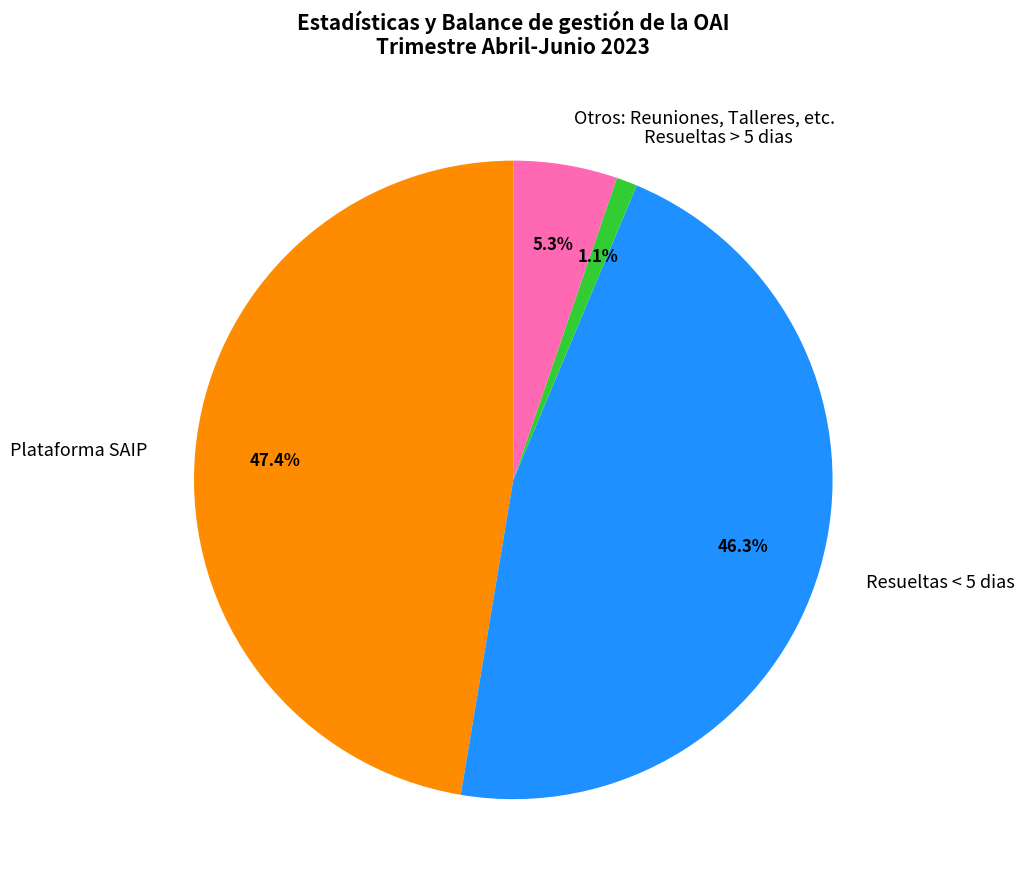

Between Resueltas < 5 dias and Resueltas > 5 dias, which is larger?

Resueltas < 5 dias